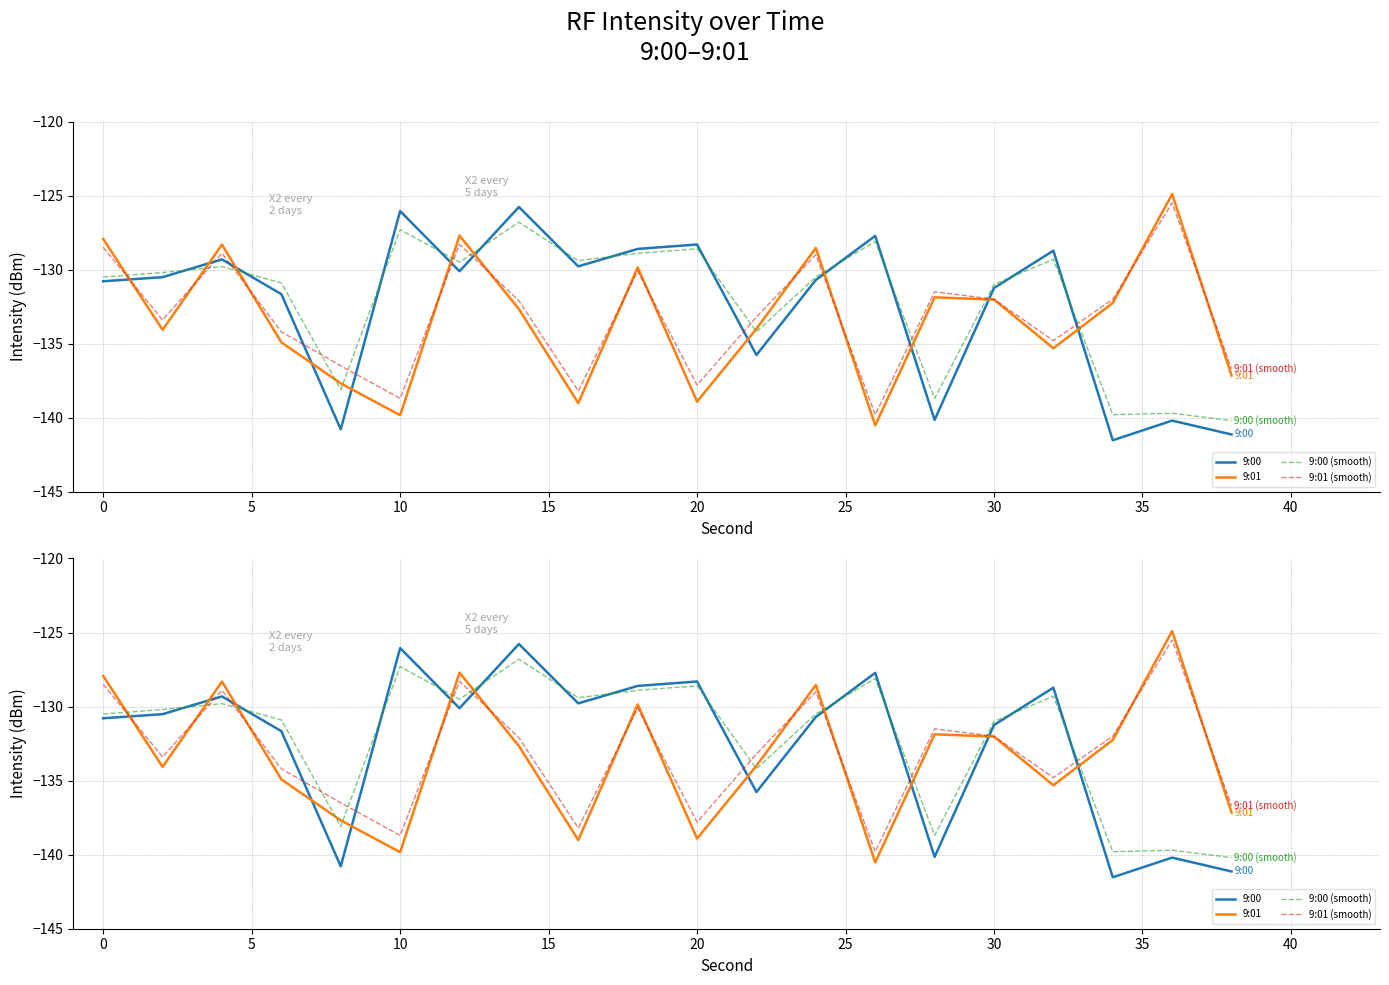

What is the approximate value of 9:01 (smooth) at 15?

-136.5